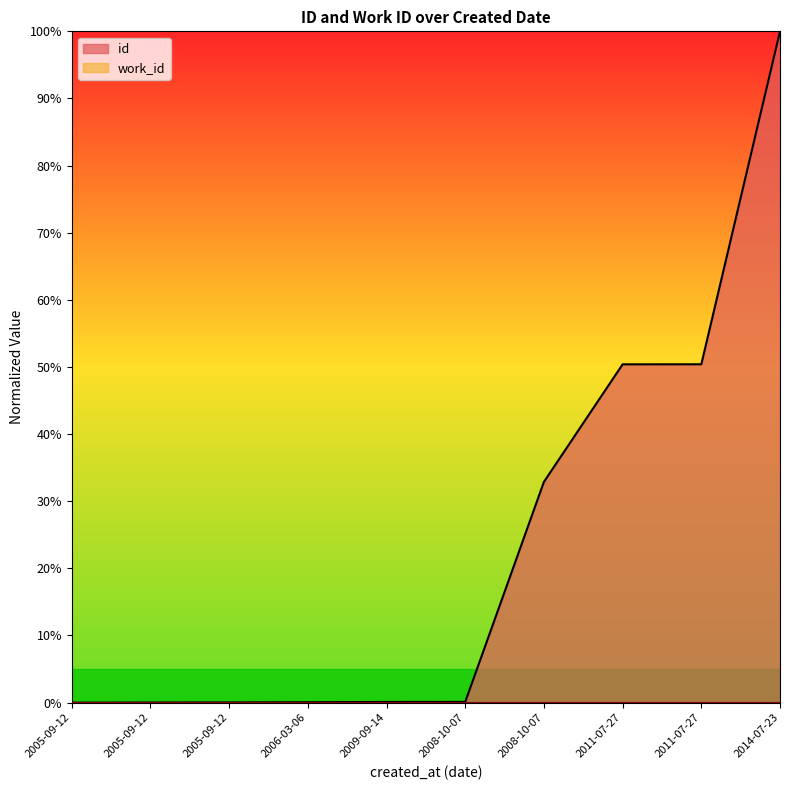

Reading right to left, what are all the values shown in this chart?

2014-07-23=1.0	2011-07-27=0.5	2011-07-27=0.5	2008-10-07=0.3	2008-10-07=0.0	2009-09-14=0.0	2006-03-06=0.0	2005-09-12=0.0	2005-09-12=0.0	2005-09-12=0.0